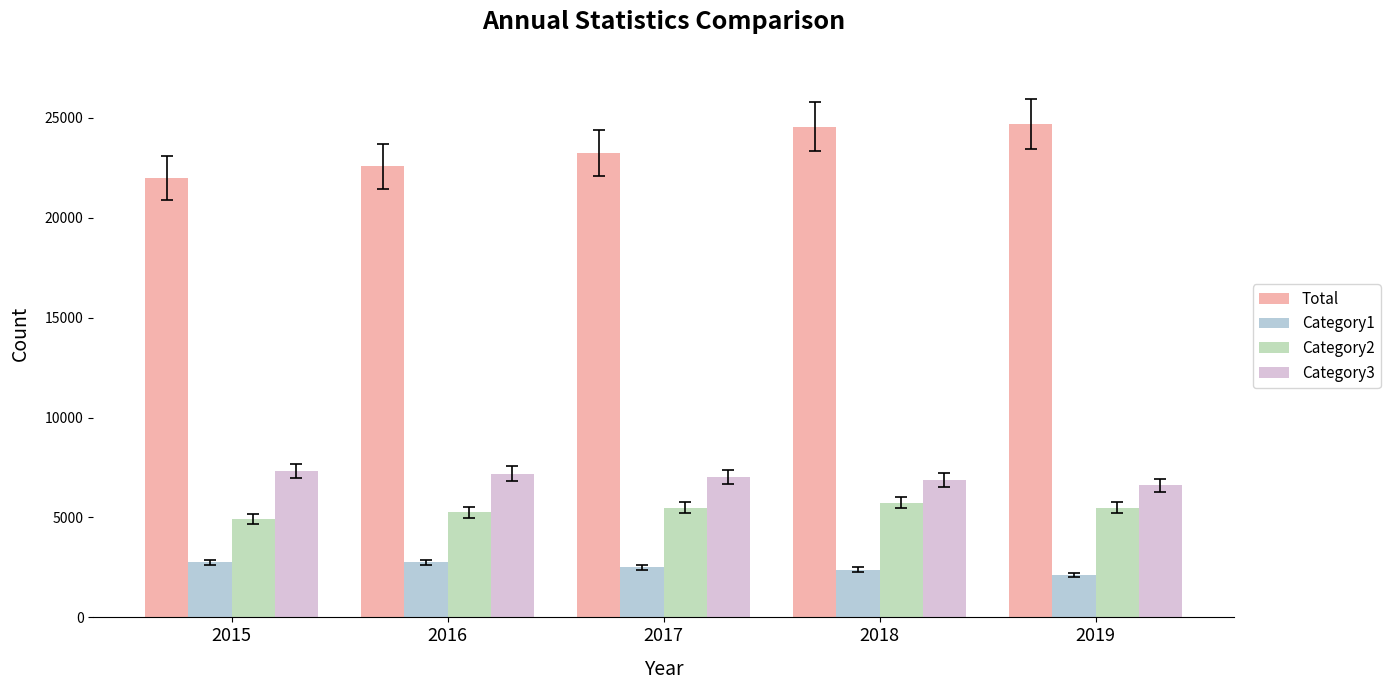

What is the difference between the highest and lowest values at 2017?

20730